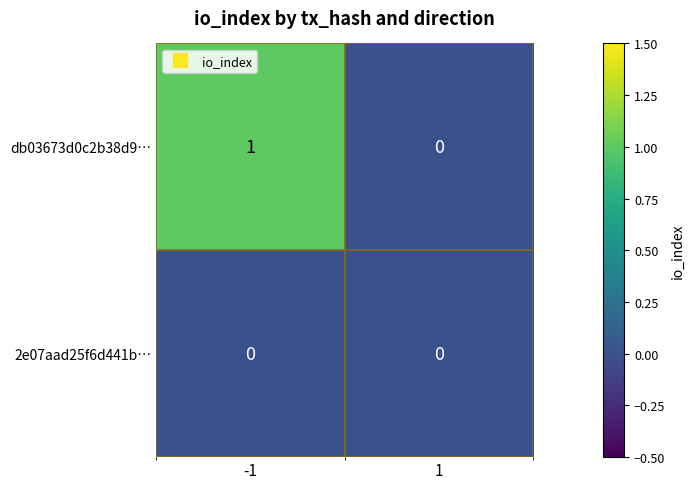

List the series in order of their peak value, lowest first.

2e07aad25f6d441b…, db03673d0c2b38d9…